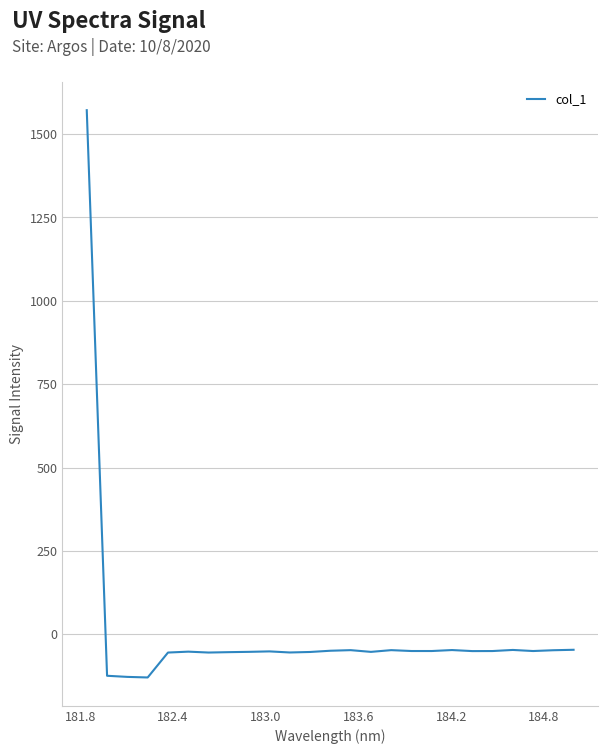

What is the smallest value displayed?

-129.5